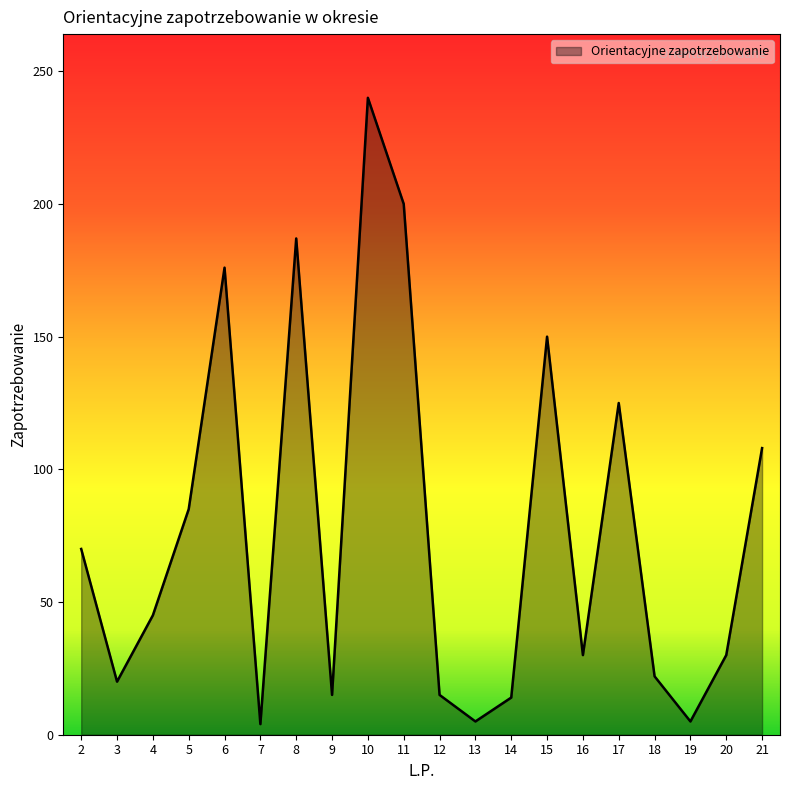

Where is the data nearest to the value 122?

17